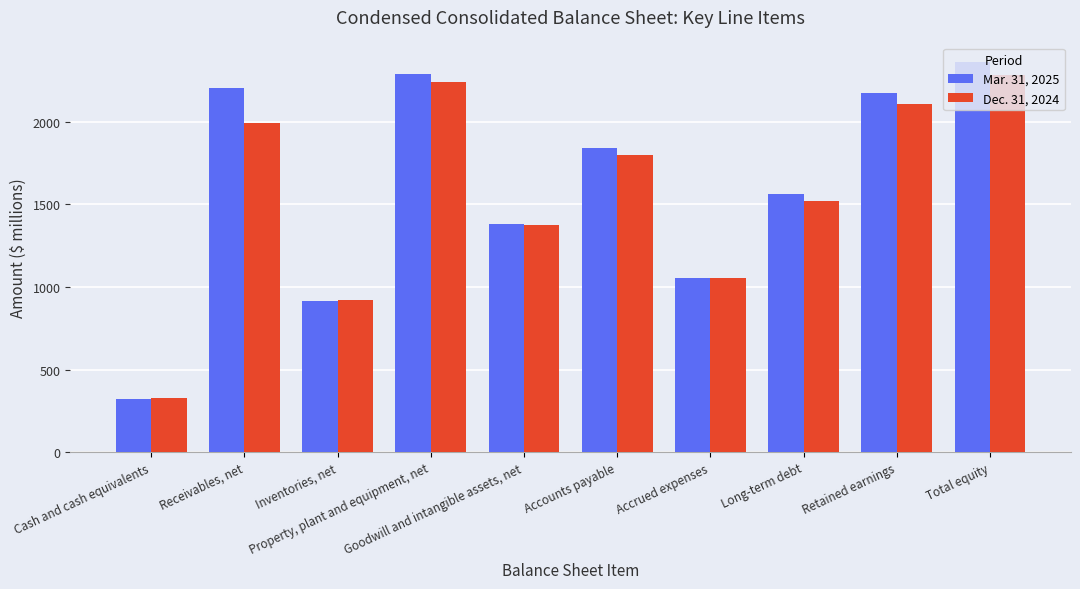

What is the difference between the maximum and minimum values in the Mar. 31, 2025 series?

2039